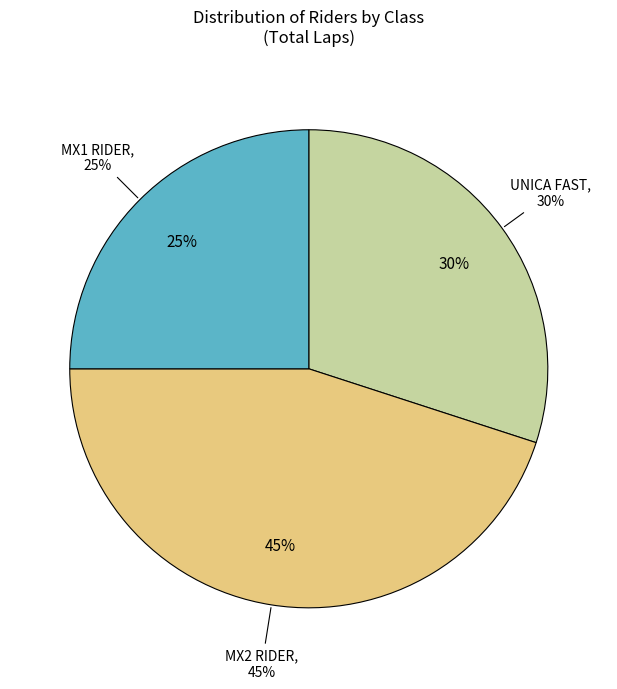

What percentage is the MX2 RIDER slice, to the nearest percent?

45%